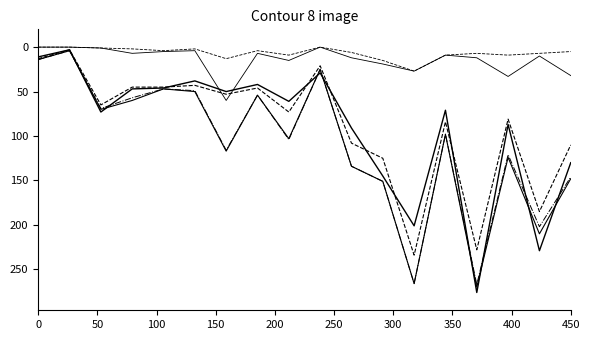

What is the greatest value displayed?

276